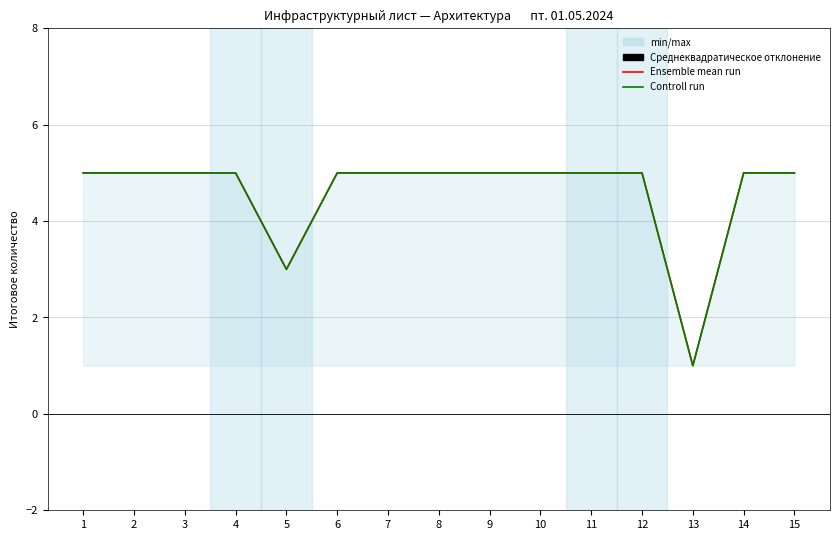

Which series changed the most between 6 and 10?

Ensemble mean run